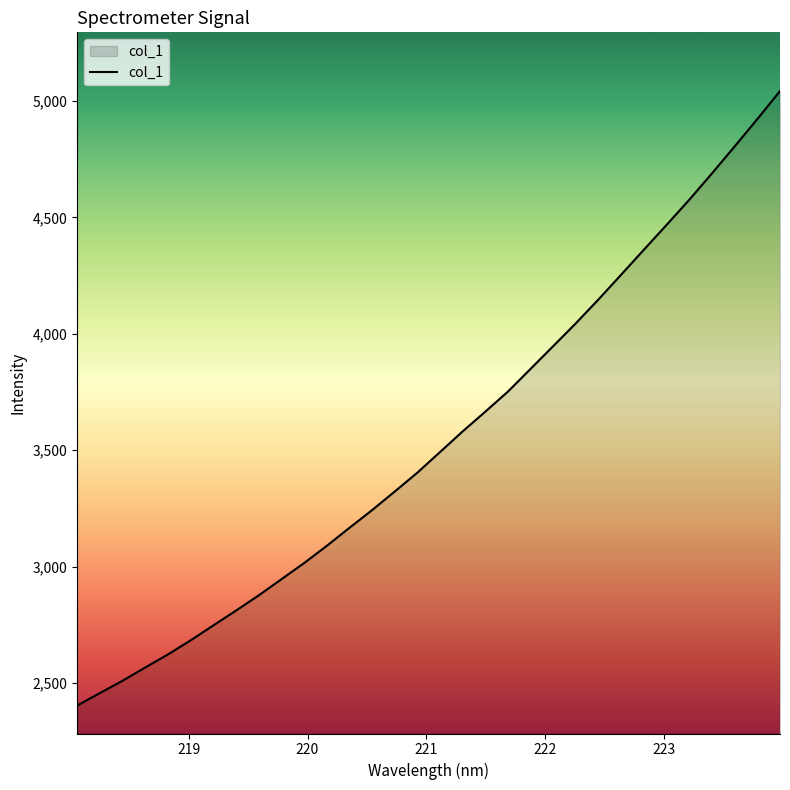

What is the greatest value displayed?

5043.4